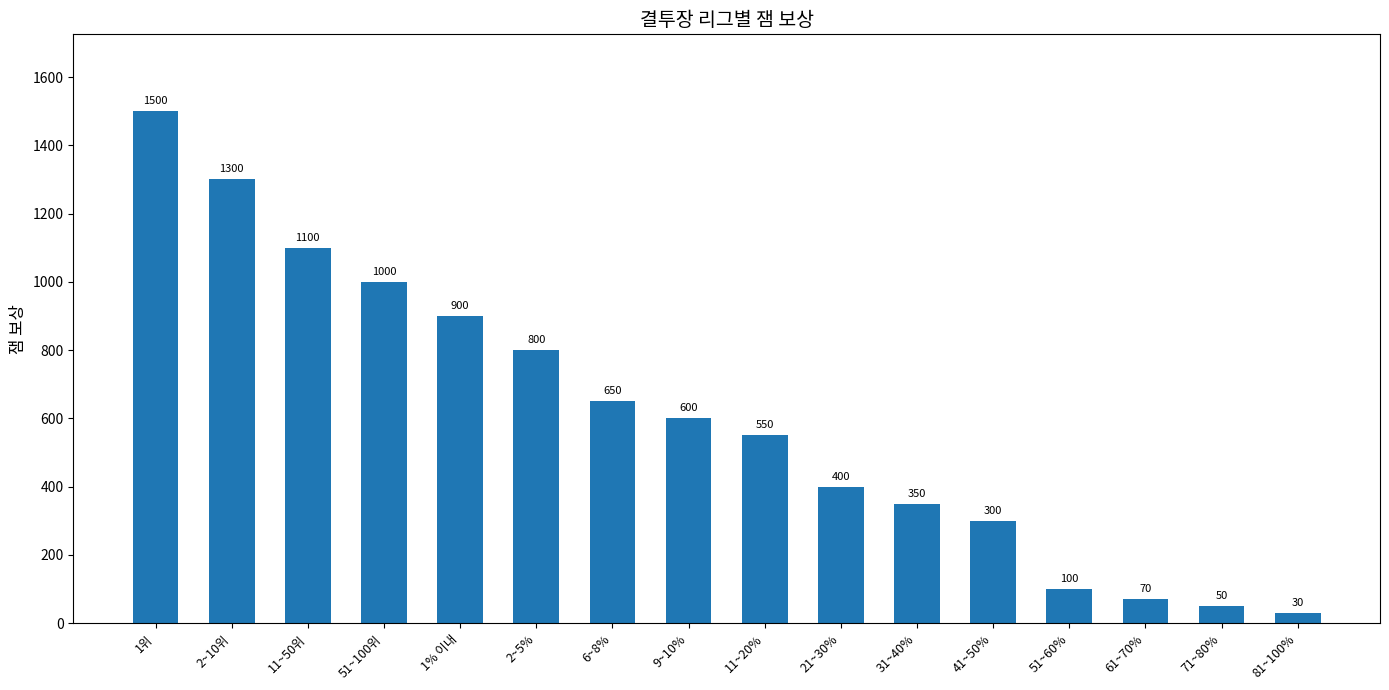

Which label corresponds to the largest value in the chart?

1위